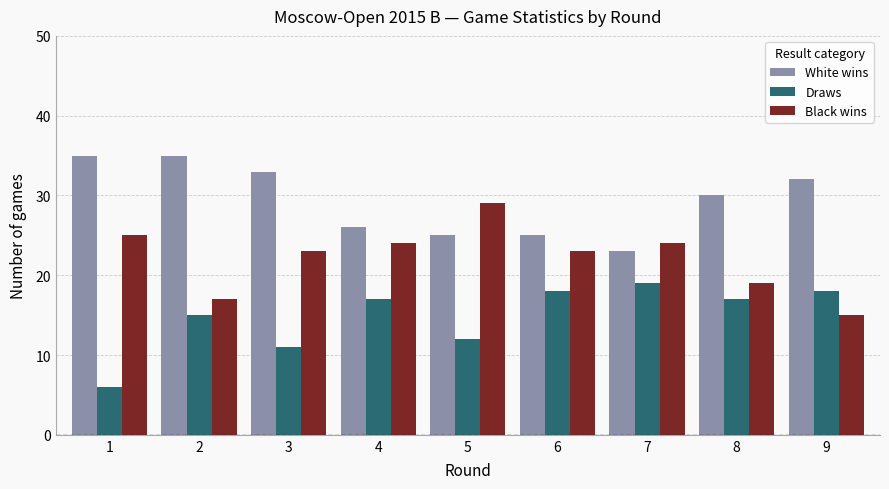

How many data points in White wins are less than 30?

4